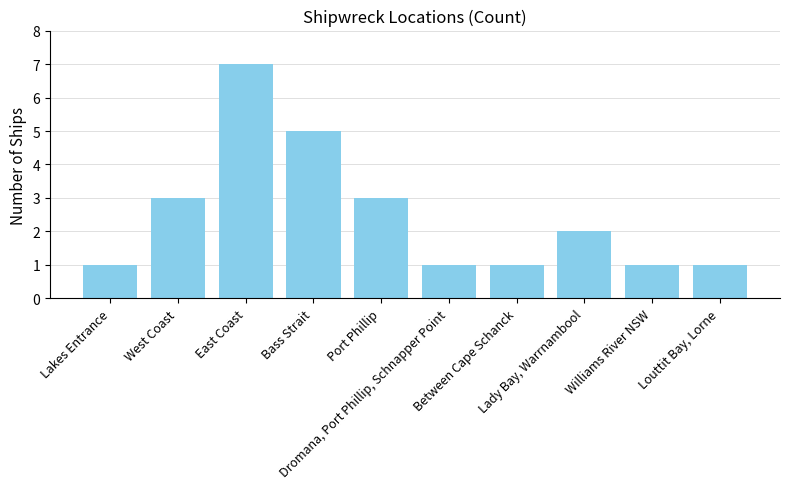

What is the change in value from West Coast to Louttit Bay, Lorne?

-2